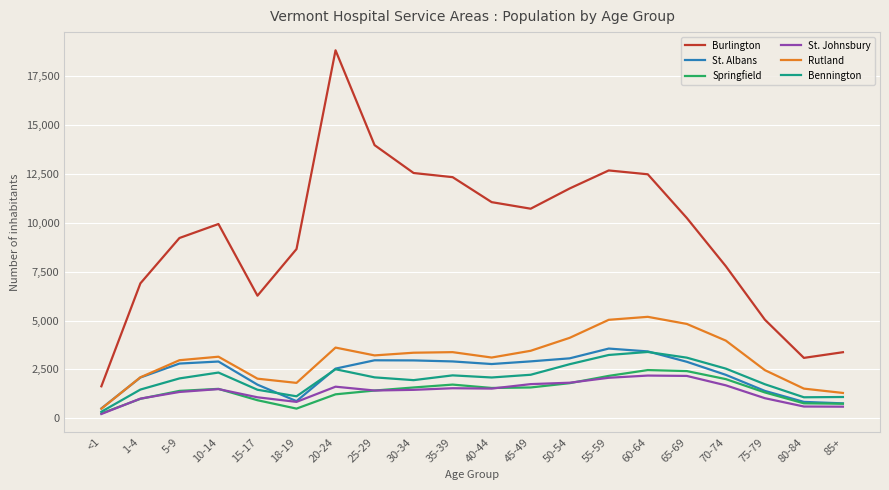

The value of Bennington at 35-39 is 985. True or false?

False